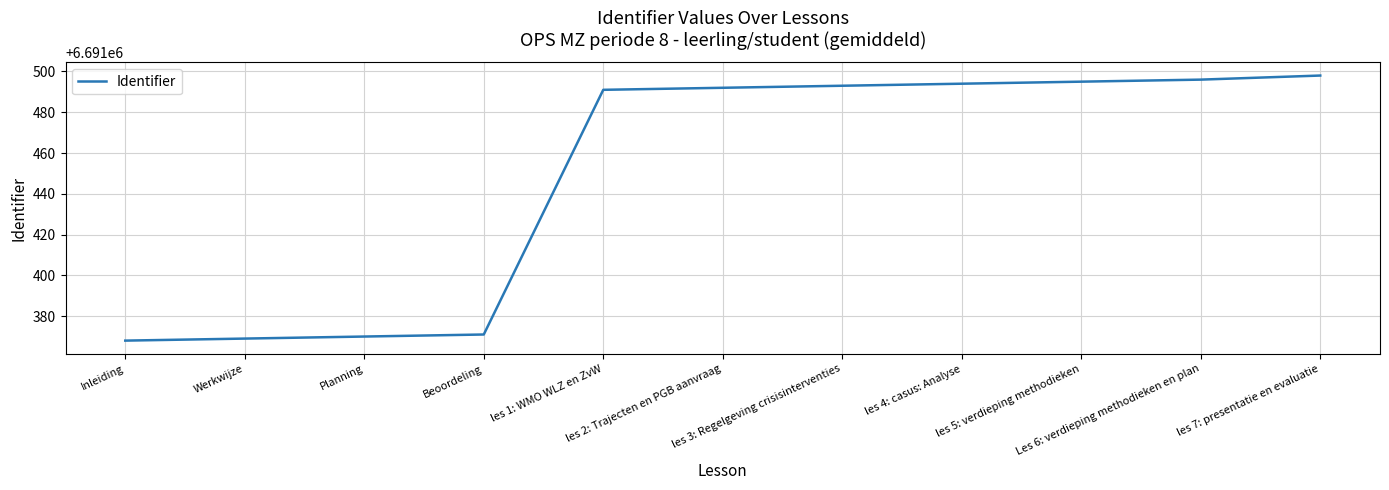

What is the smallest value displayed?

6691368